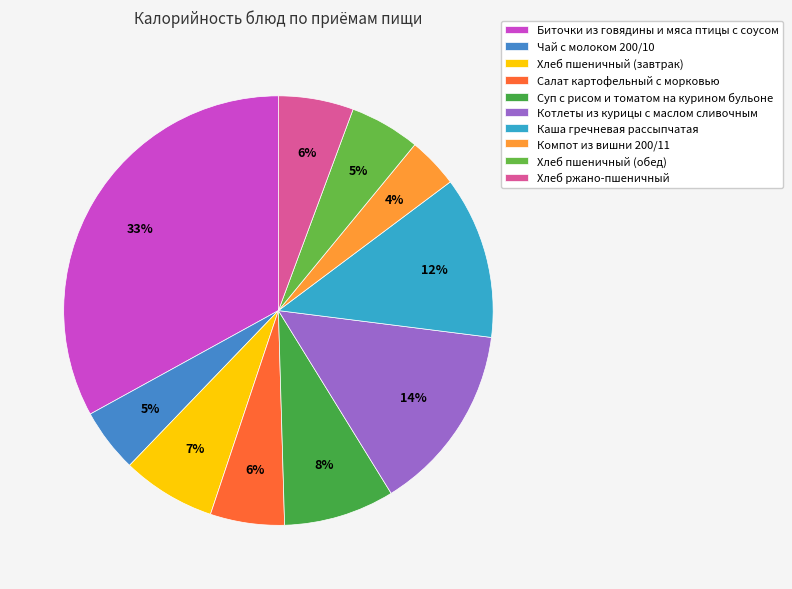

How many segments does this pie chart have?

10